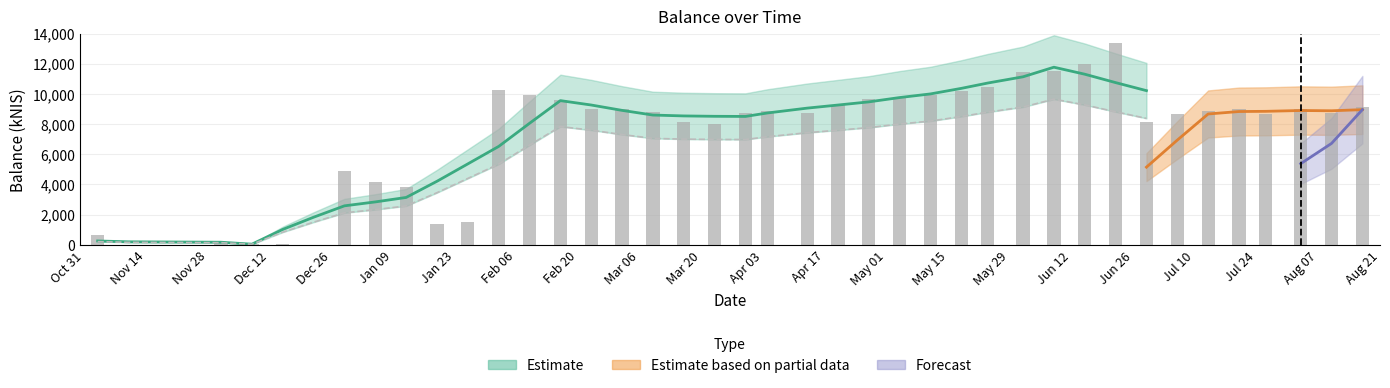

True or false: Forecast has a value of 0.0 at 2023-05-11.

True